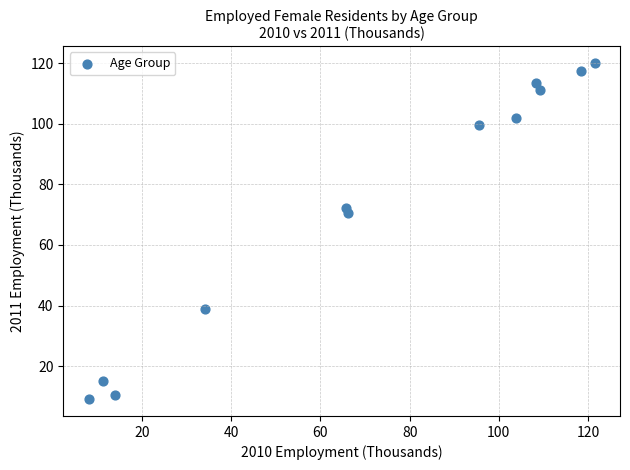

What is the range of X values (max minus min)?

113.5